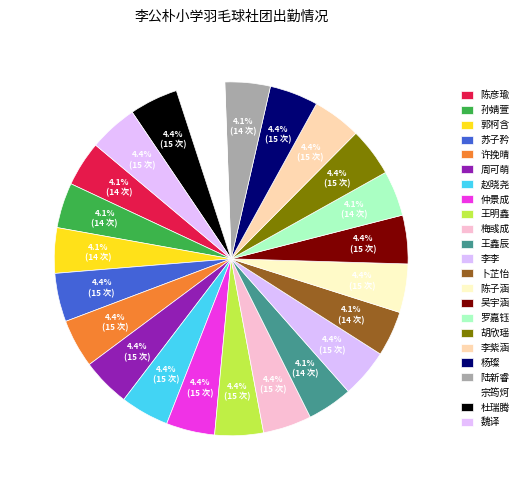

Which slice is the largest?

苏子矜